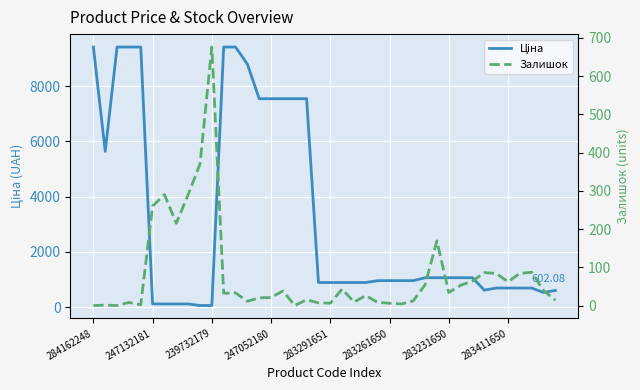

What is the label of the 37th point from the right?

247052180